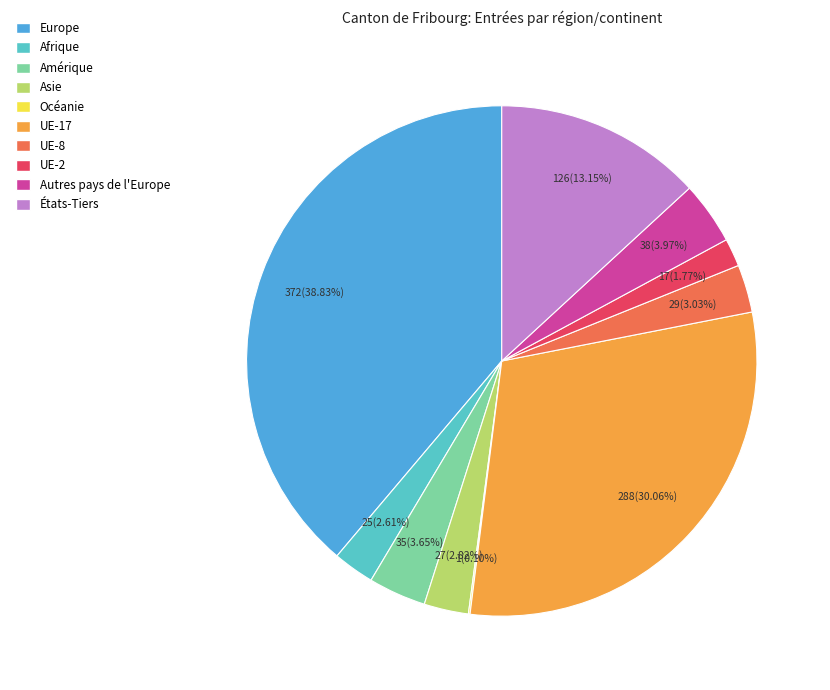

To the nearest percent, what is the difference between the largest and smallest slice percentages?

39%